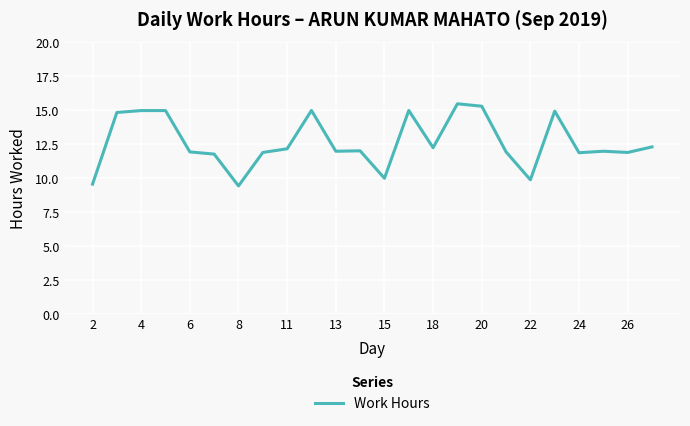

What is the smallest value displayed?

9.4